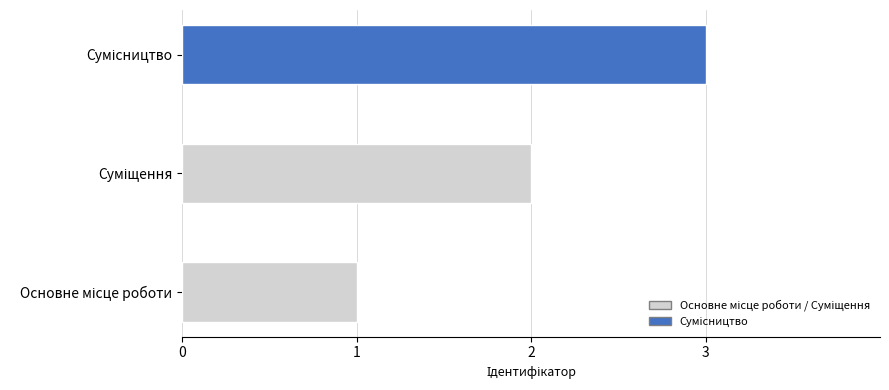

What is the maximum value shown in the chart?

3